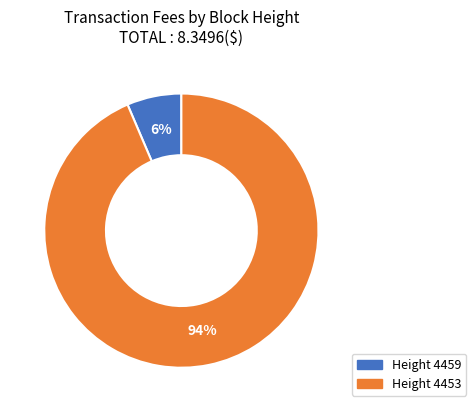

To the nearest percent, what is the average slice percentage?

50%